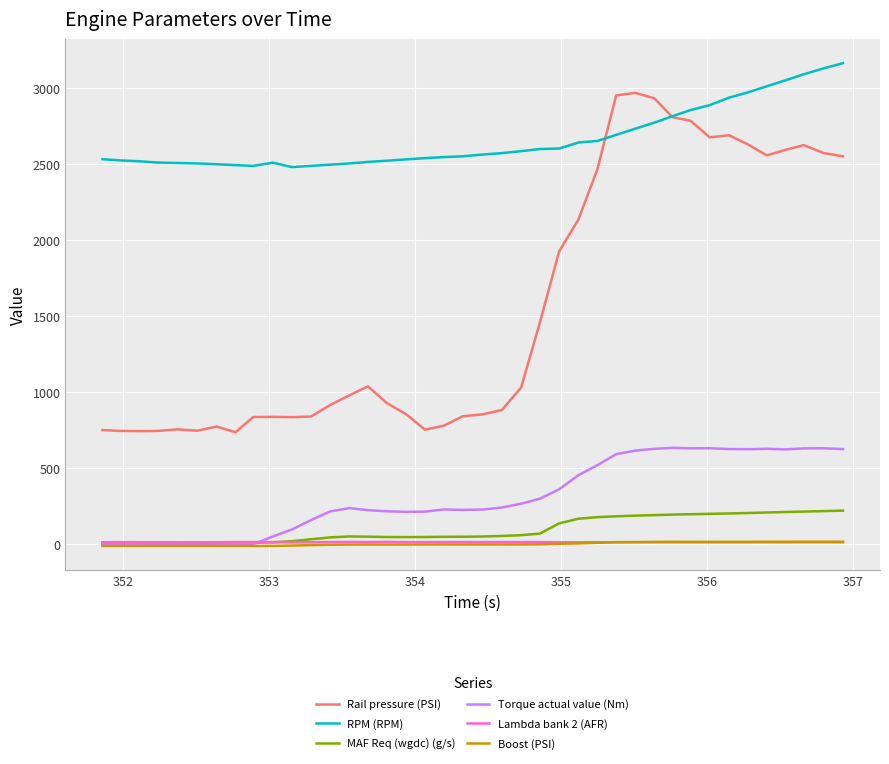

What are all the series names shown in the legend?

Rail pressure (PSI), RPM (RPM), MAF Req (wgdc) (g/s), Torque actual value (Nm), Lambda bank 2 (AFR), Boost (PSI)